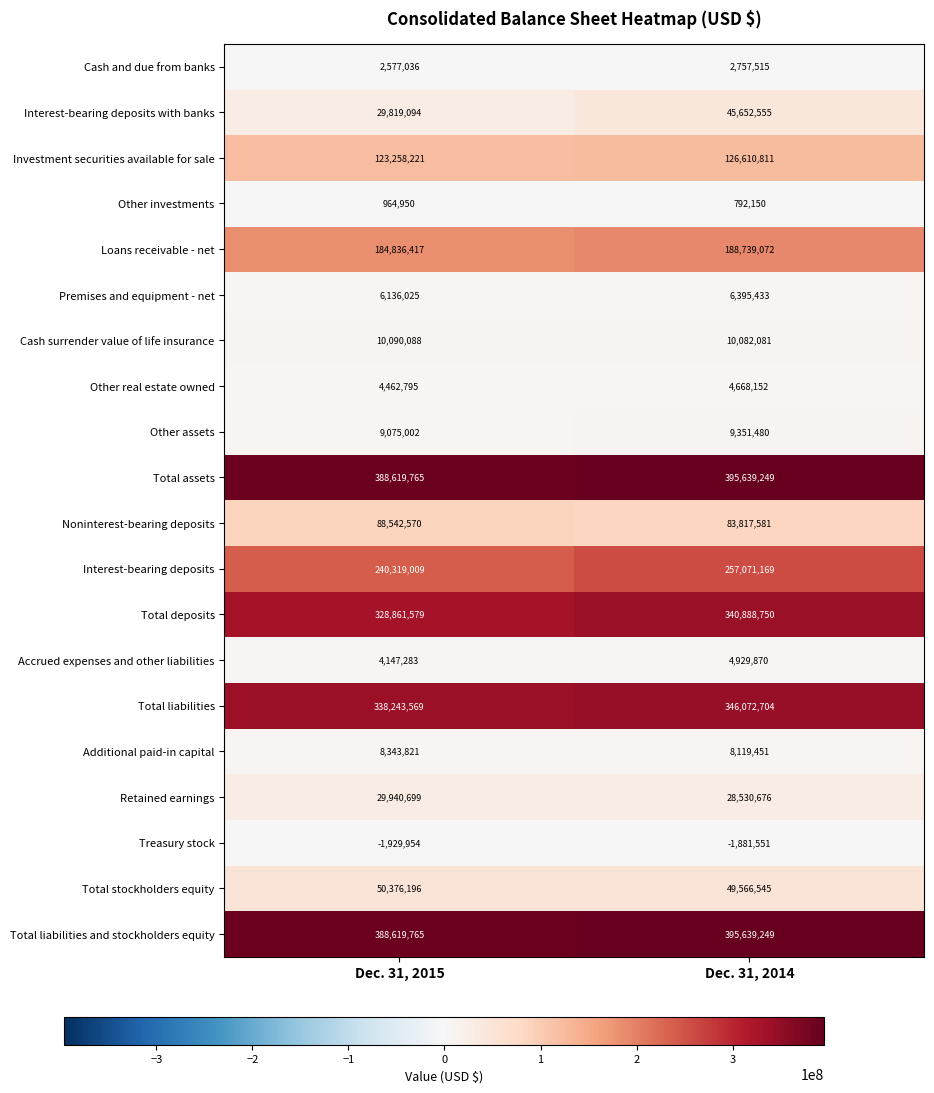

Rank the categories by Total assets value from lowest to highest.

Dec. 31, 2015, Dec. 31, 2014